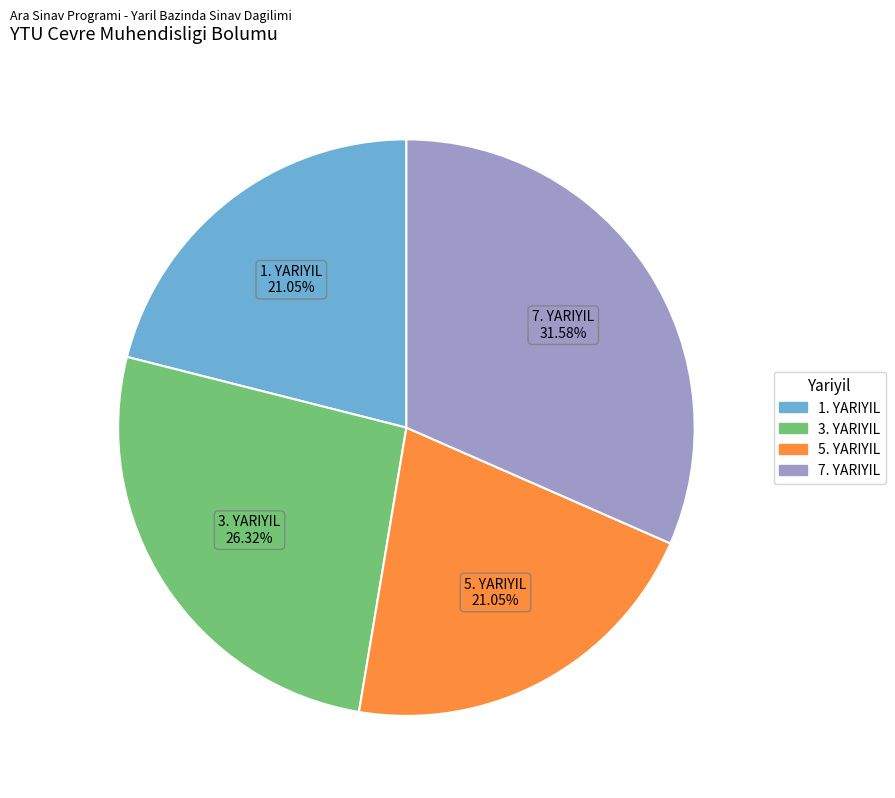

Is 7. YARIYIL the majority of the pie?

No